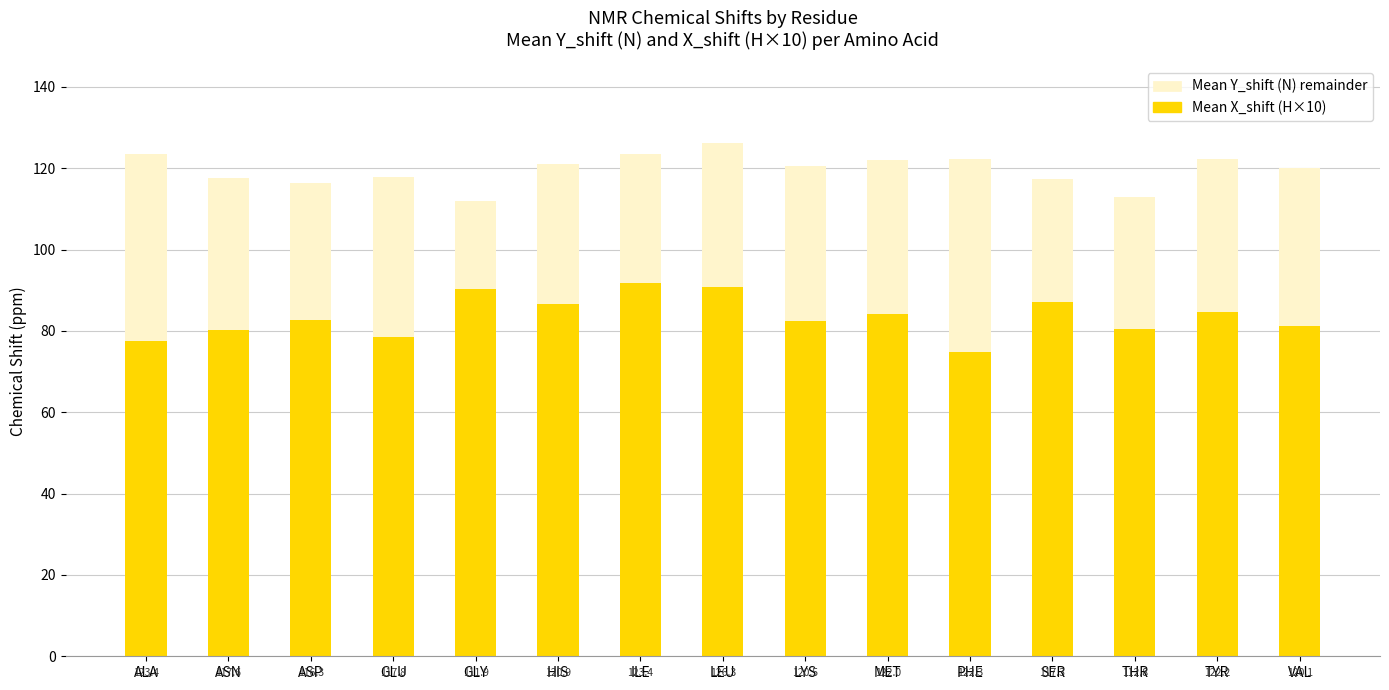

How many bars are there in total?

15